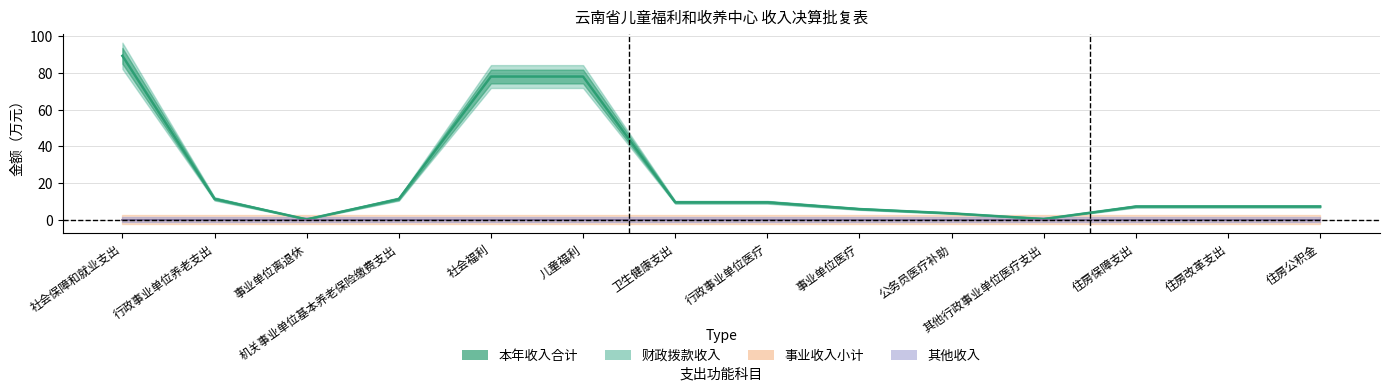

What is the difference between the maximum and second lowest values in the 本年收入合计 series?

89.0